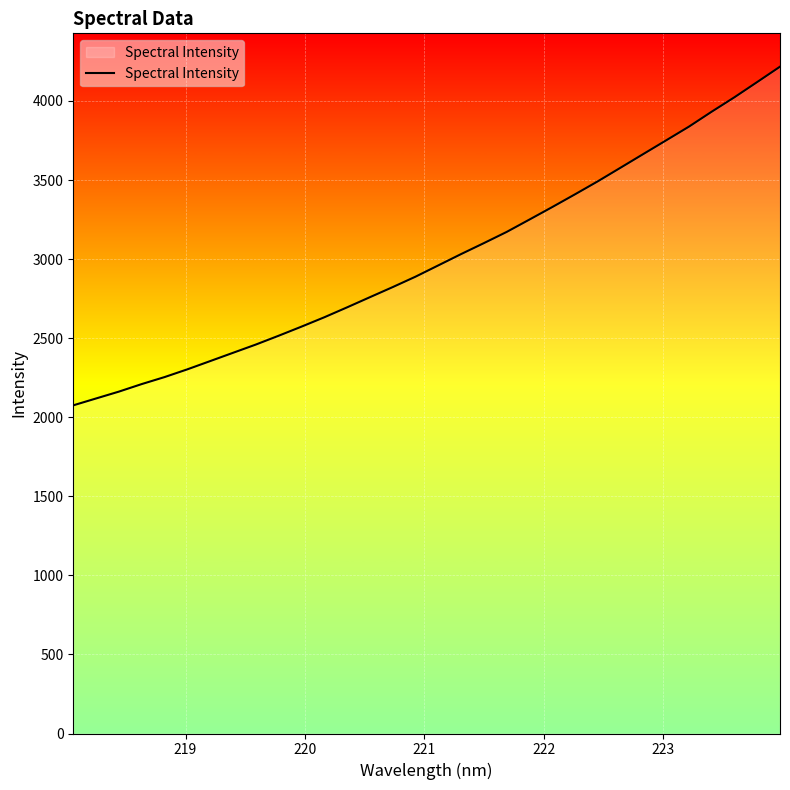

What is the greatest value displayed?

4217.0